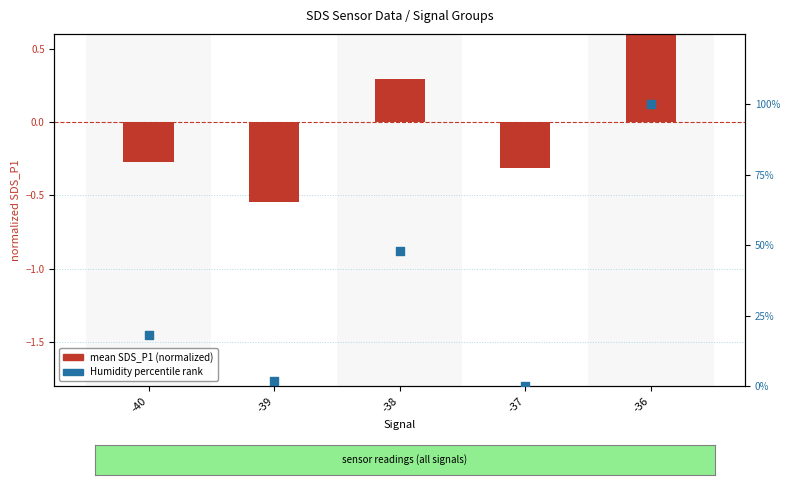

Which series contains the highest Y value?

Humidity percentile rank